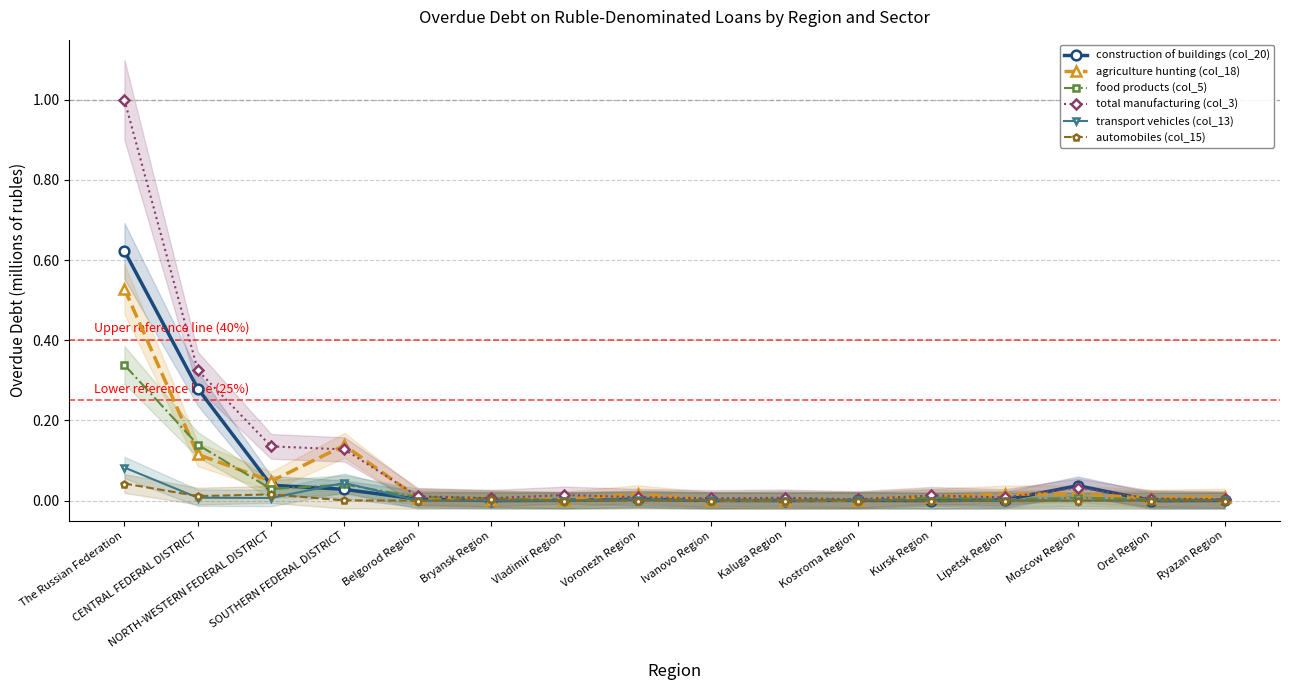

True or false: transport vehicles (col_13) and construction of buildings (col_20) intersect in this chart.

True